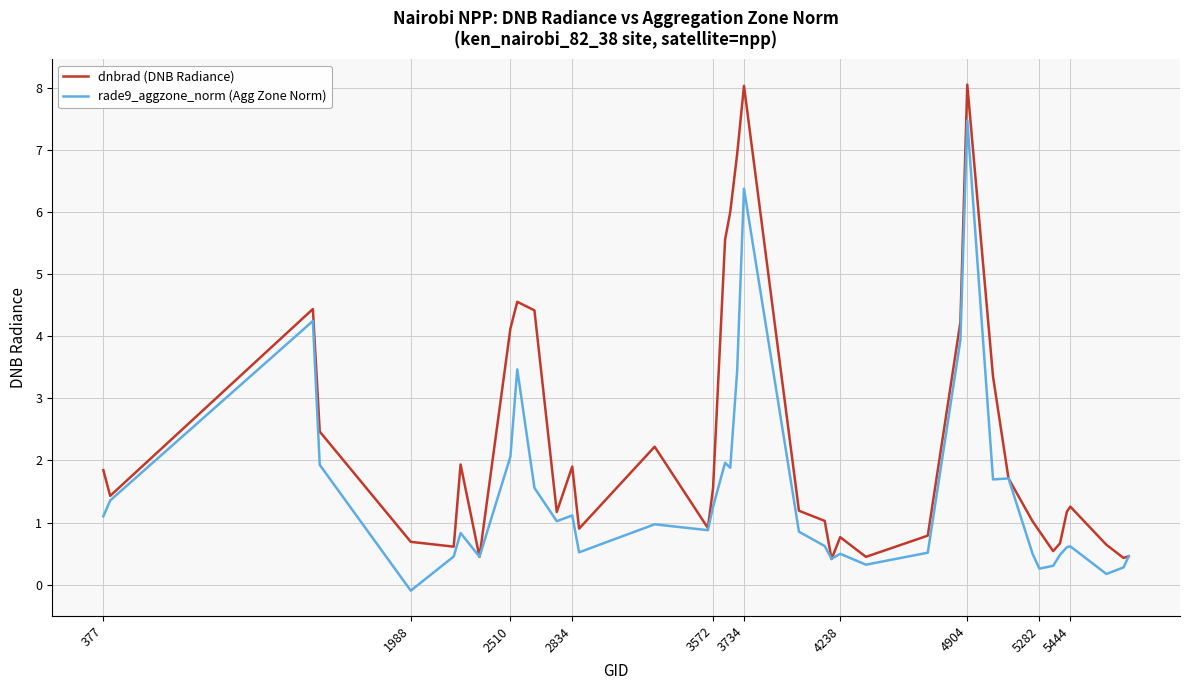

How many positive values does the rade9_aggzone_norm (Agg Zone Norm) series have?

39